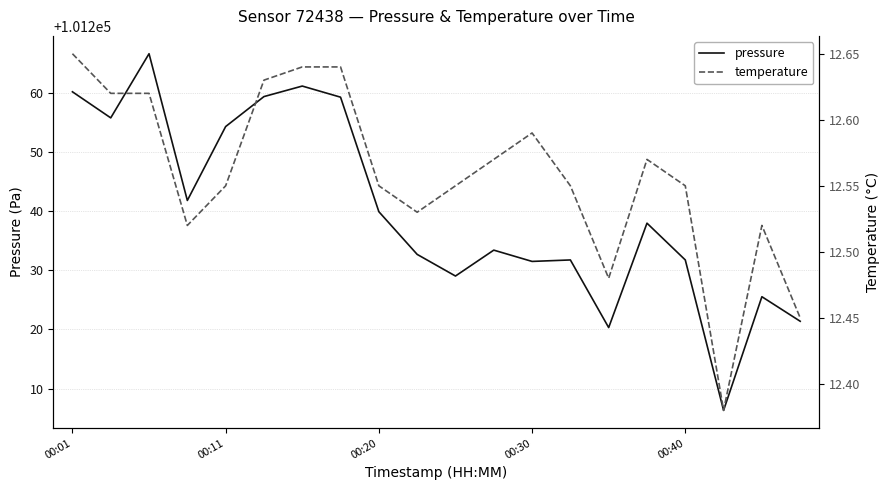

Rank the series by their average value, from lowest to highest.

temperature, pressure